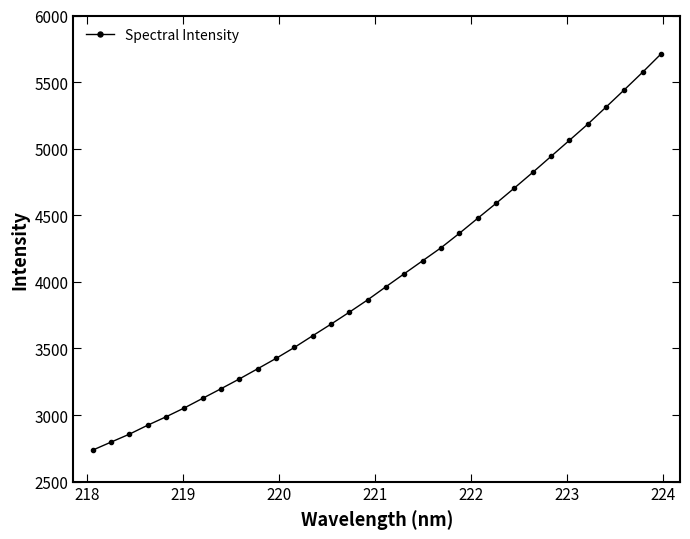

What is the greatest value displayed?

5709.8